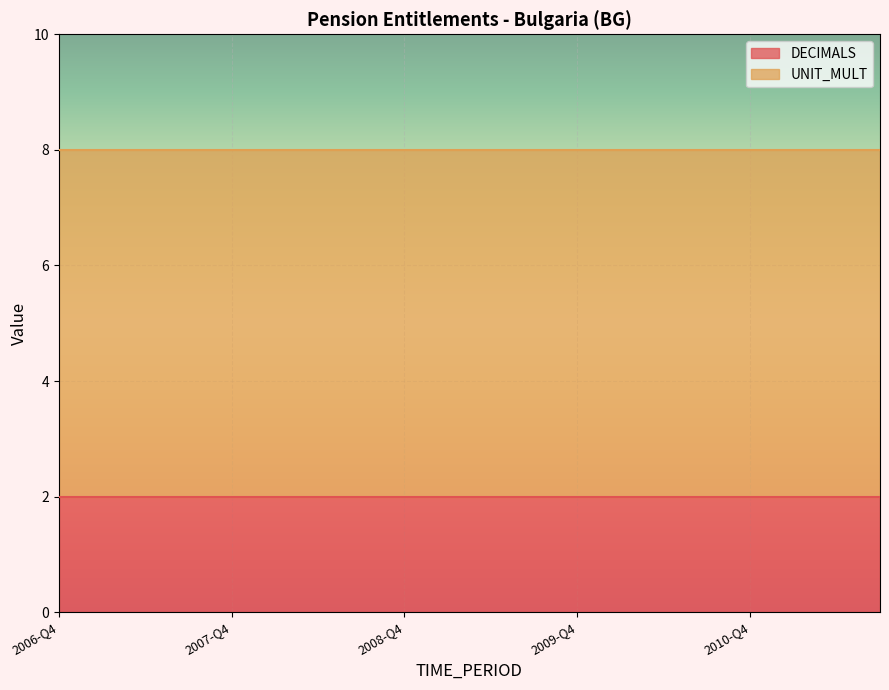

The value of DECIMALS at 2008-Q4 is 2. True or false?

True